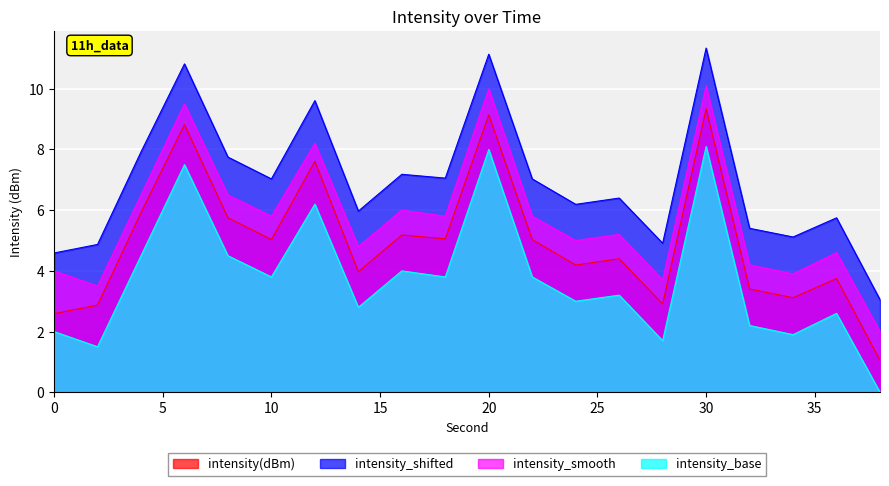

How many lines are shown in the chart?

4